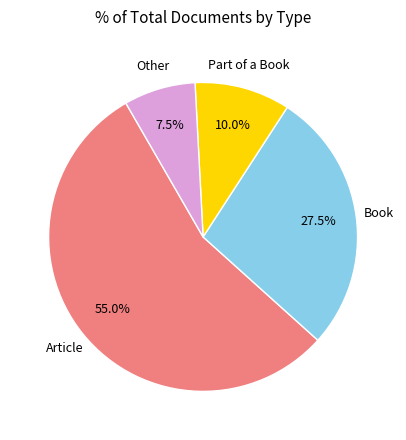

What is the total percentage of Article and Part of a Book?

65.0%